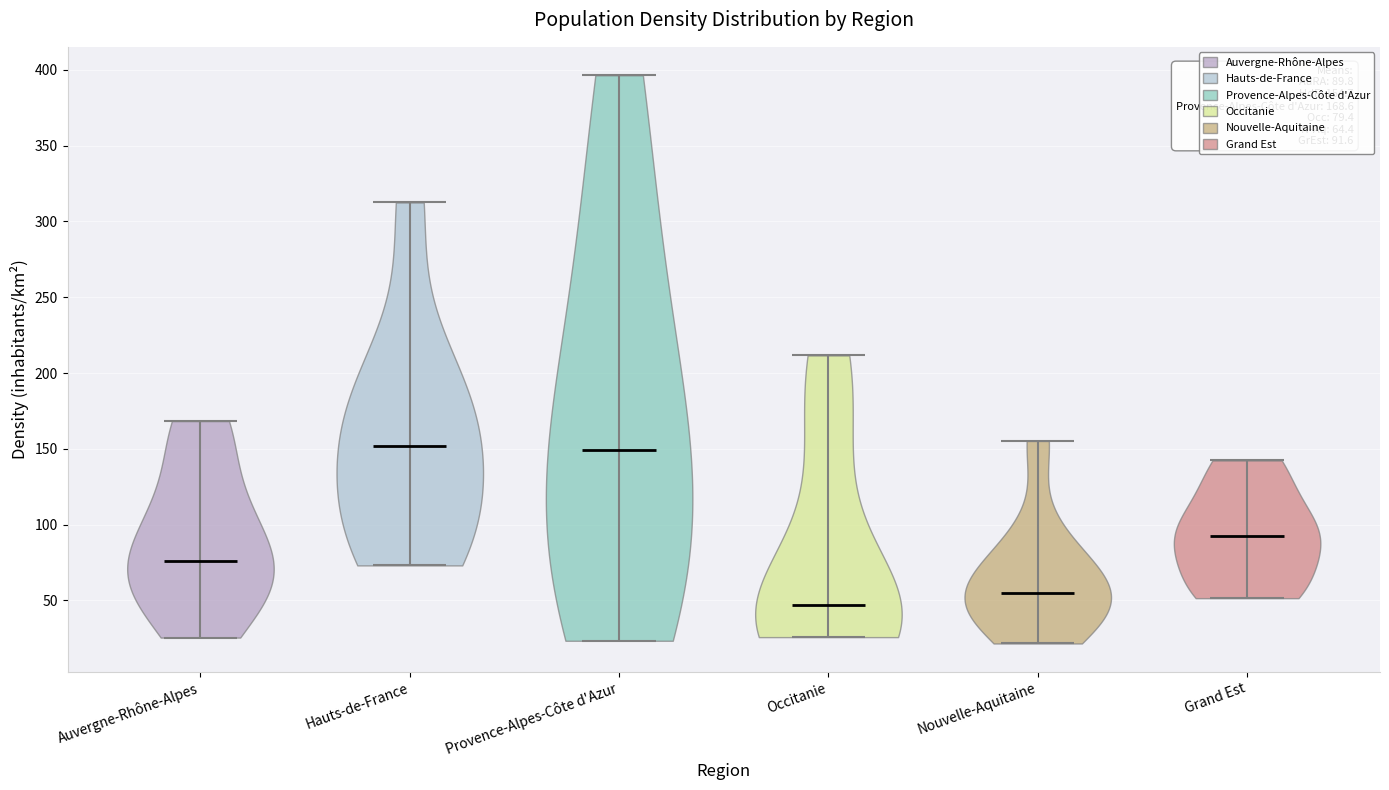

Which violin has the lowest median line?

Occitanie